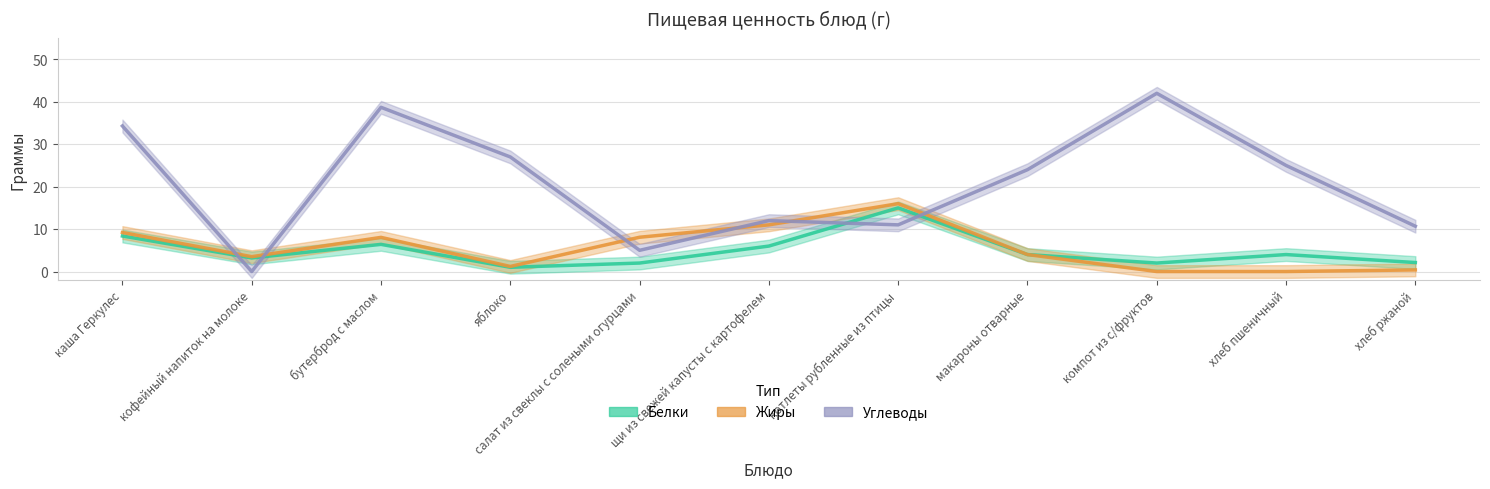

Count the number of data series in this chart.

3